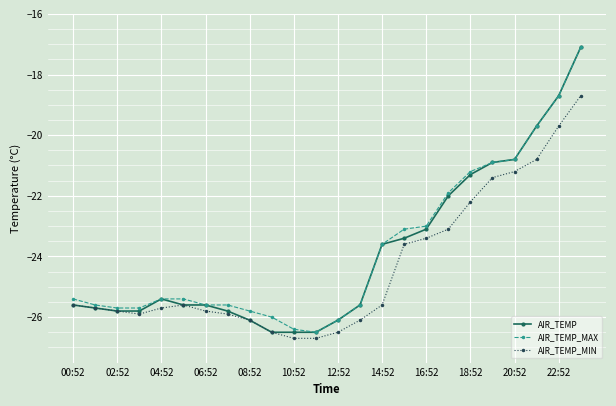

What is the value of the AIR_TEMP_MIN point at the 8th from the left?

-25.9